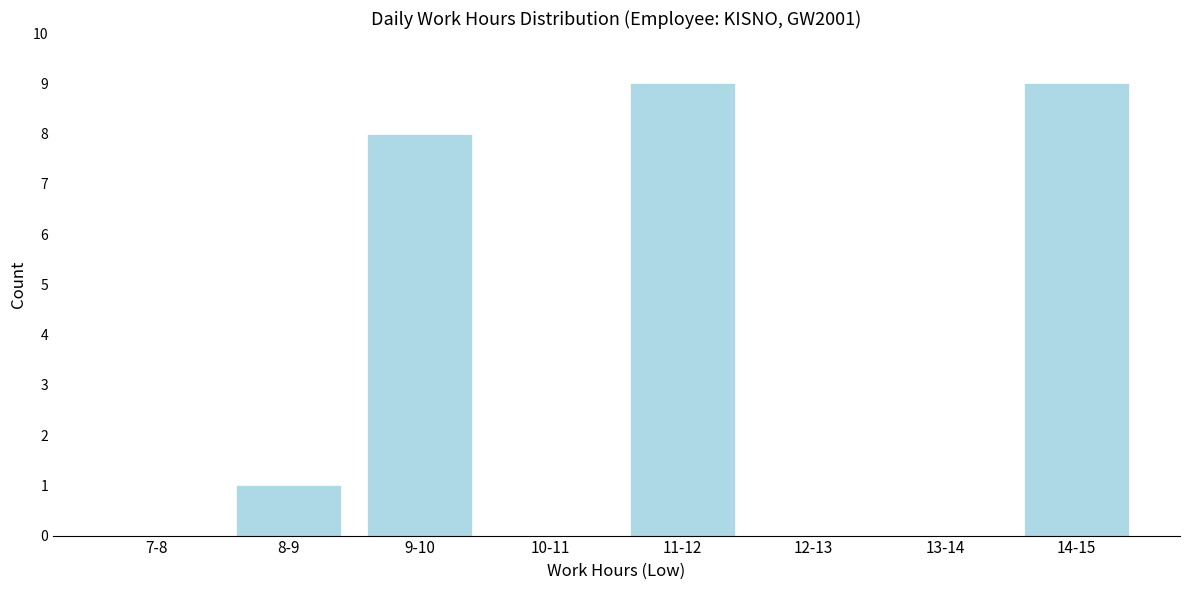

Reading right to left, list all the values displayed in this chart.

14-15=9	13-14=0	12-13=0	11-12=9	10-11=0	9-10=8	8-9=1	7-8=0